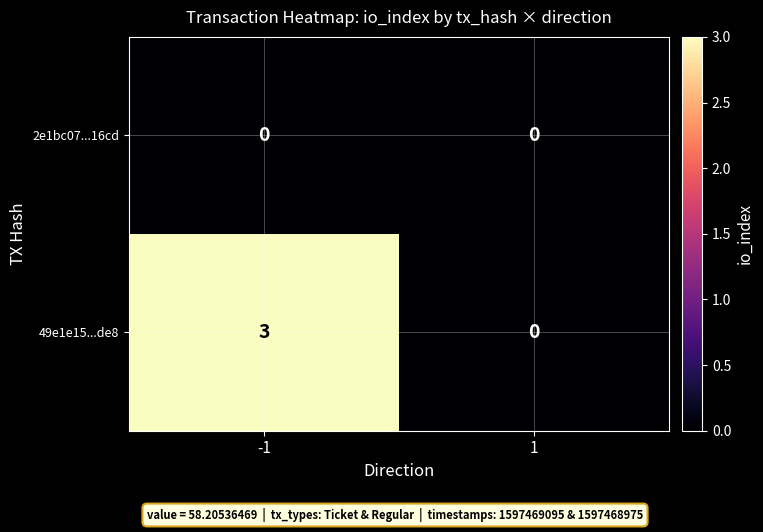

At how many categories does at least one series exceed 1?

1